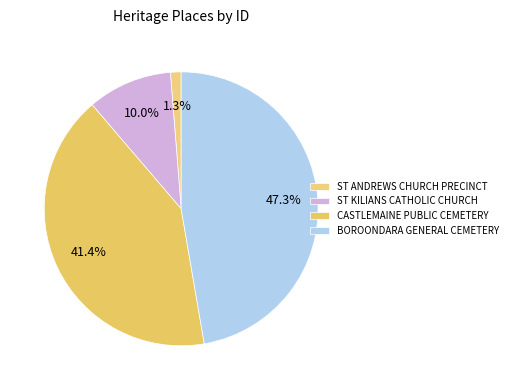

What is the ratio of the value at CASTLEMAINE PUBLIC CEMETERY to the value at ST KILIANS CATHOLIC CHURCH?

4.1